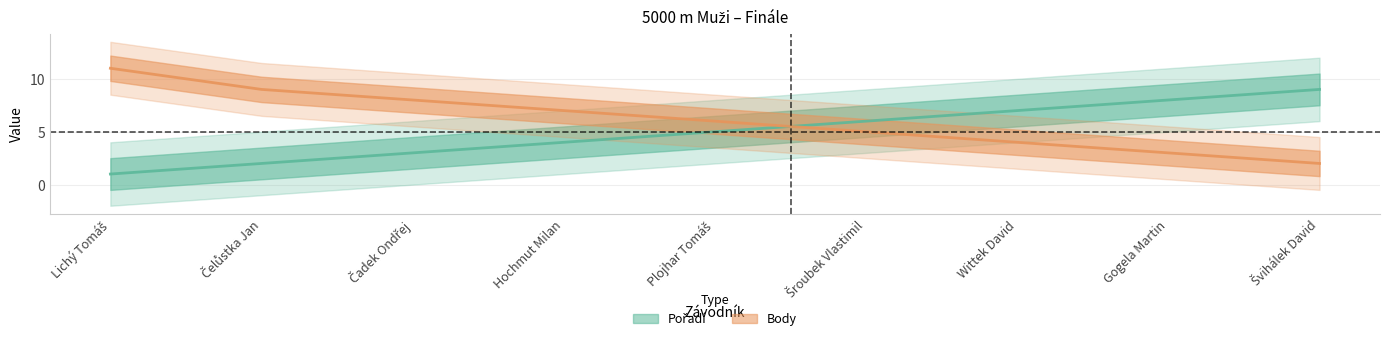

Where is Pořadí nearest to the value 5?

Plojhar Tomáš